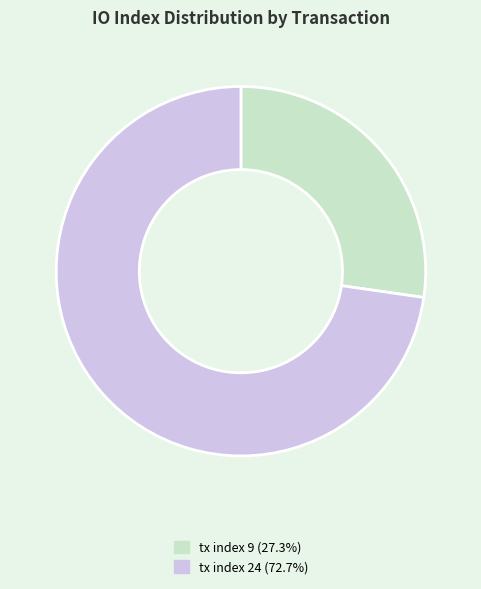

What is the ratio of the value at tx index 9 to the value at tx index 24?

0.4